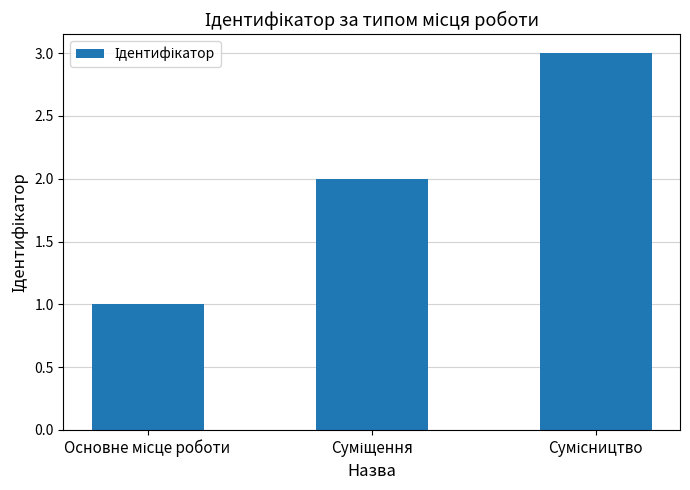

What is the greatest value displayed?

3